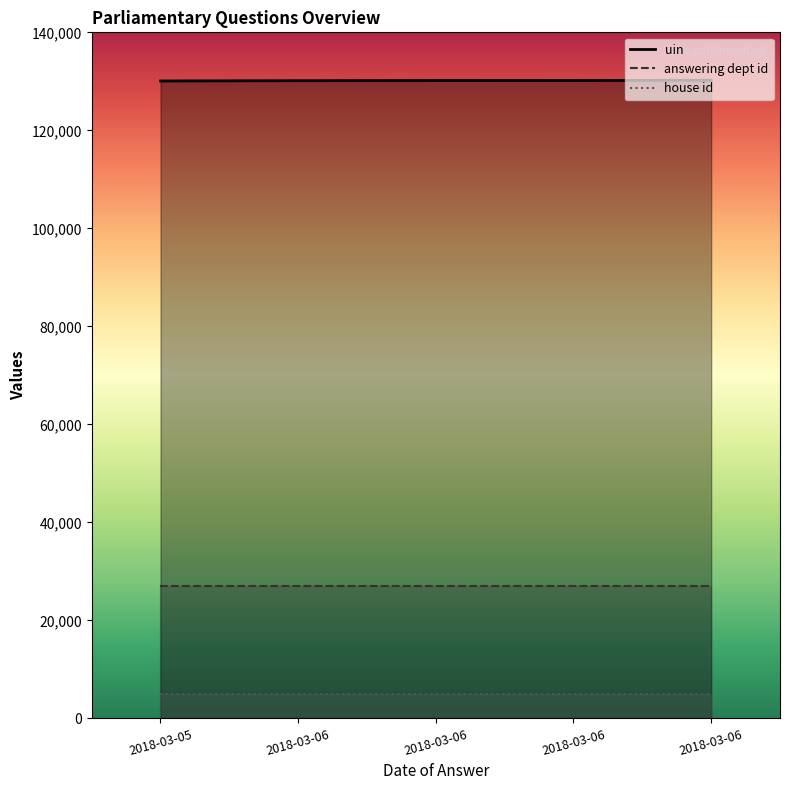

The value of house id at 2018-03-05 is 2. True or false?

False